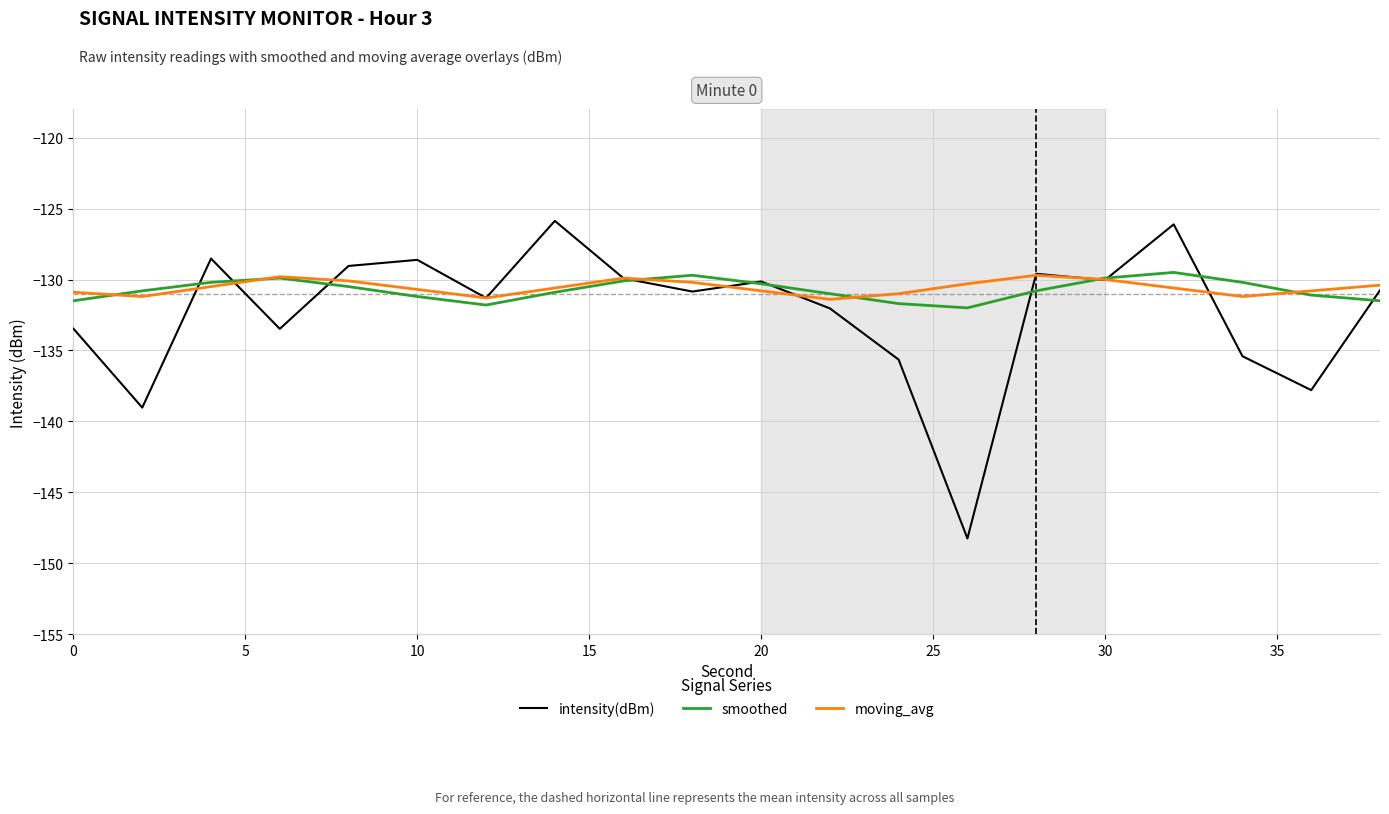

Which series has the largest range (max minus min)?

intensity(dBm)